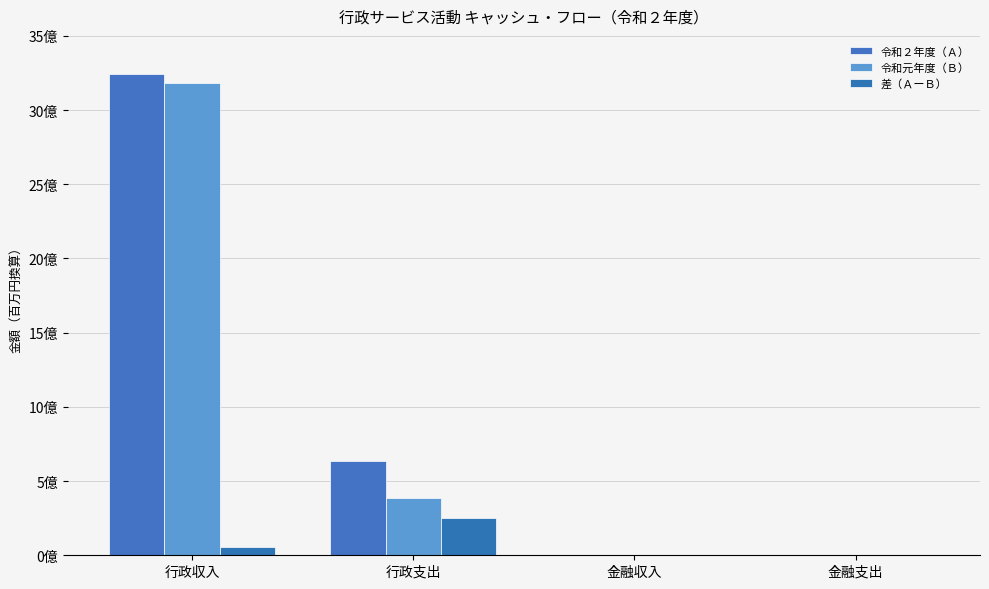

What is the value of the 差（ＡーＢ） bar at the 3rd from the left?

60188